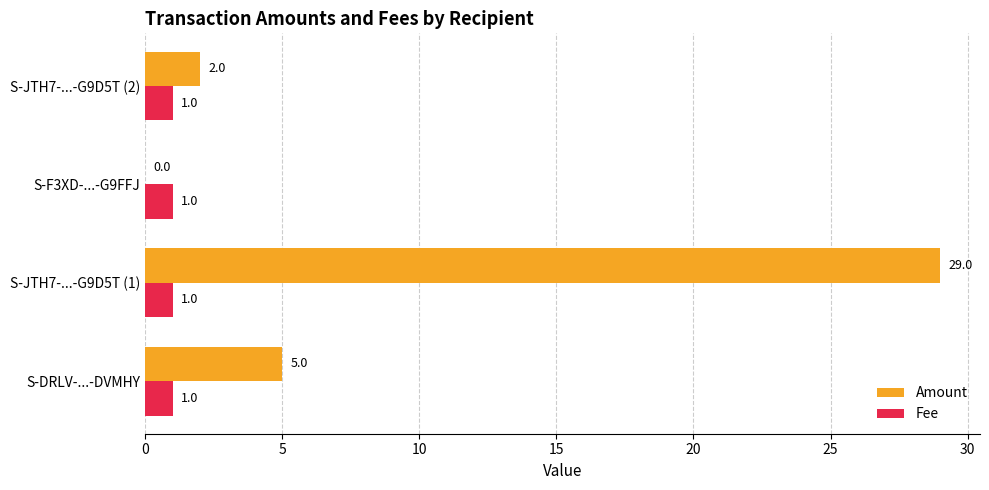

Where is Amount nearest to the value 14?

S-DRLV-...-DVMHY